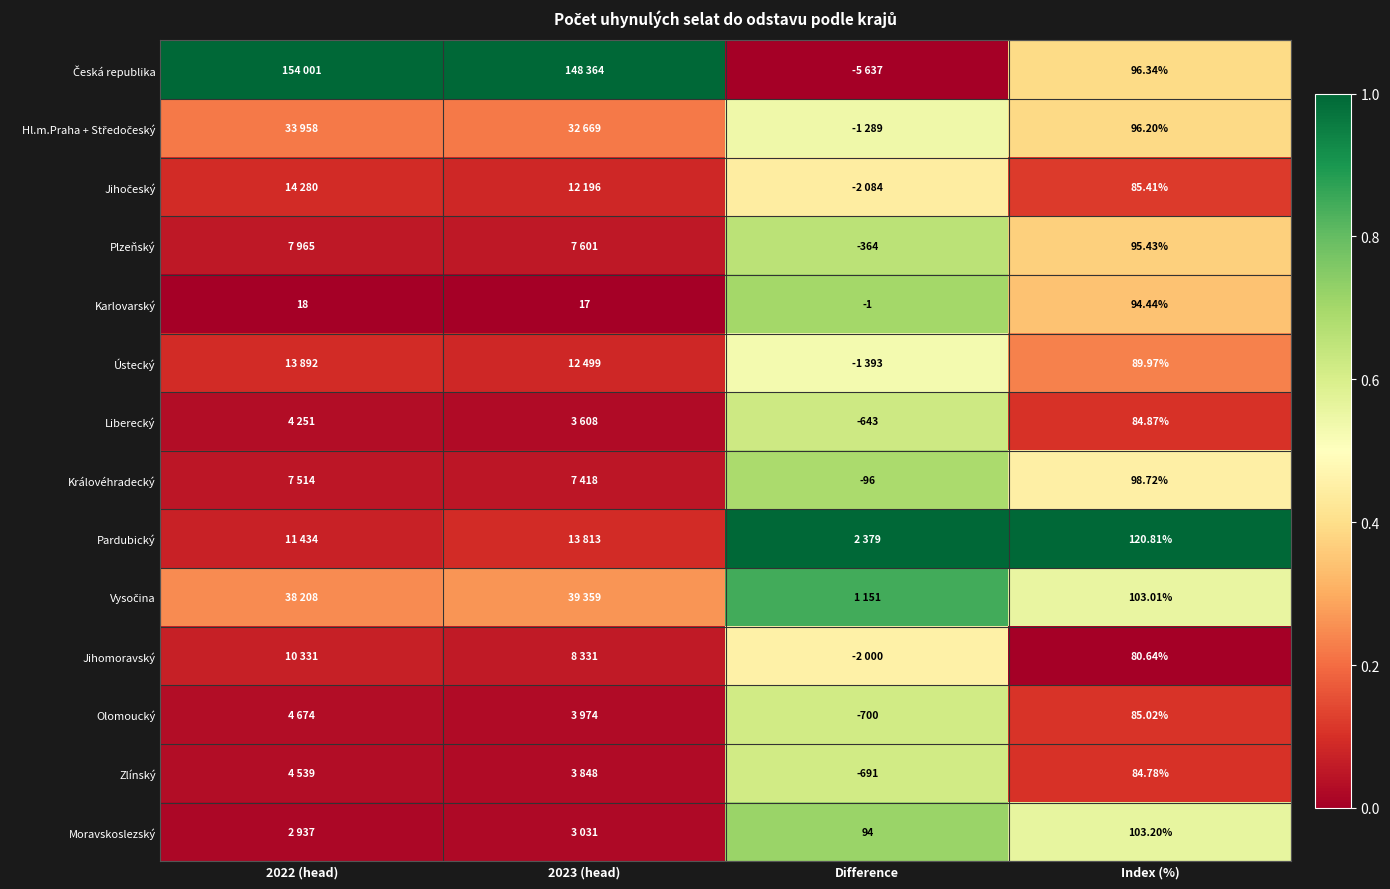

How many data points does each series have?

4